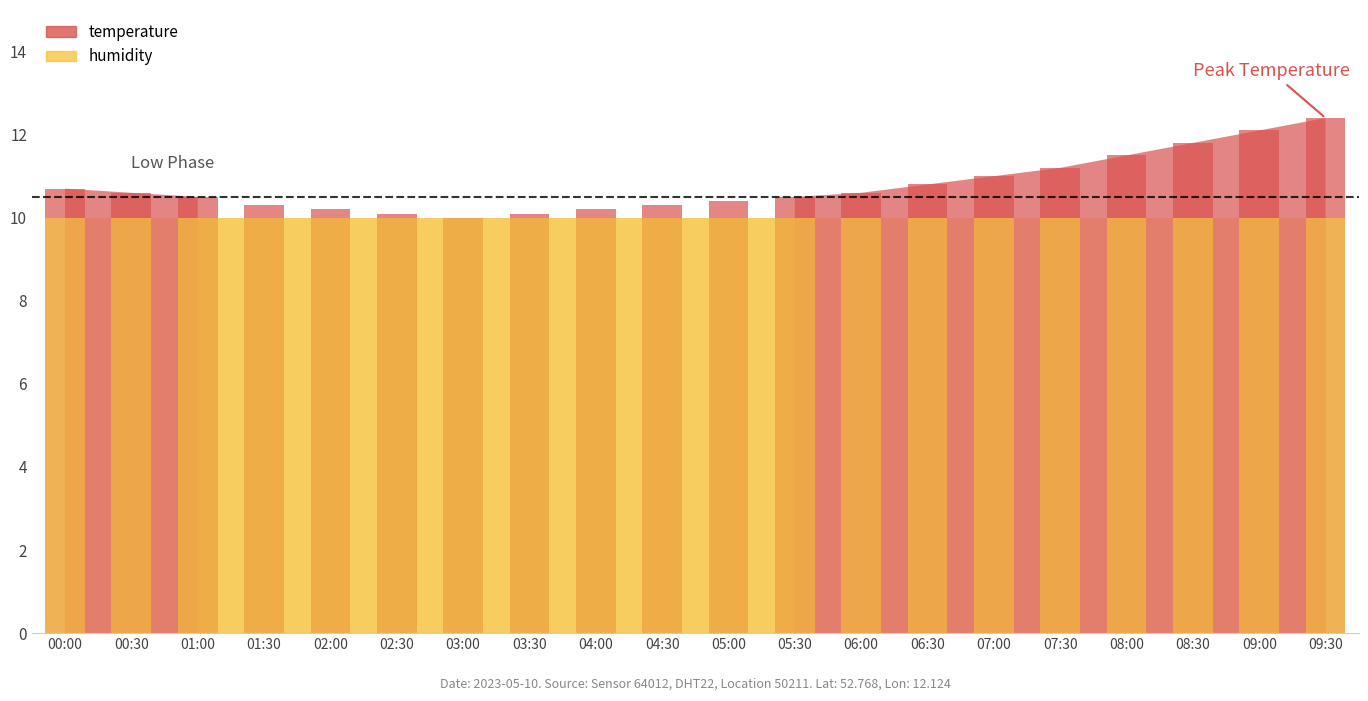

Reading right to left, list all the values displayed in this chart.

12.4	12.1	11.8	11.5	11.2	11.0	10.8	10.6	10.5	10.4	10.3	10.2	10.1	10.0	10.1	10.2	10.3	10.5	10.6	10.7